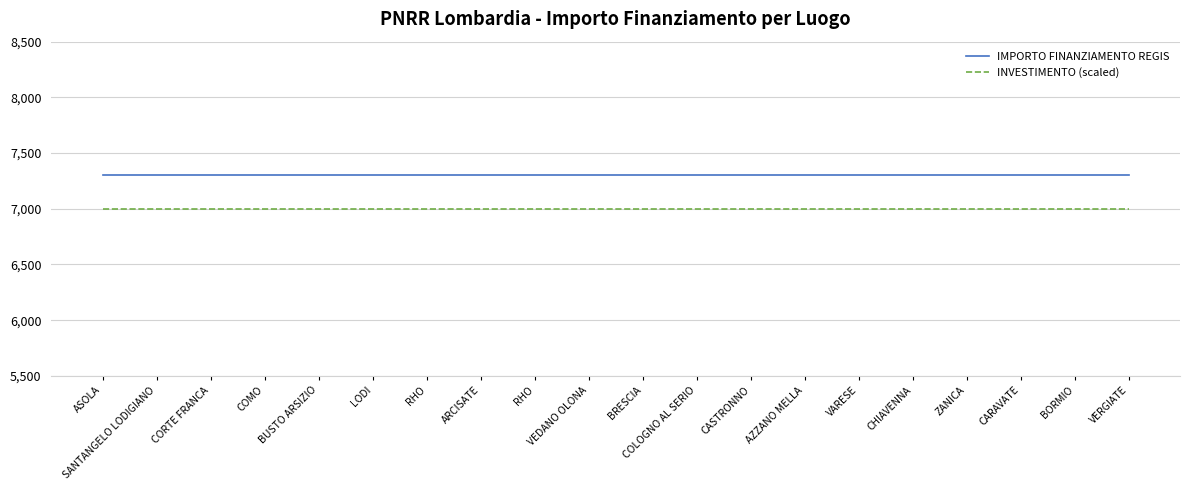

What are all the series names shown in the legend?

IMPORTO FINANZIAMENTO REGIS, INVESTIMENTO (scaled)